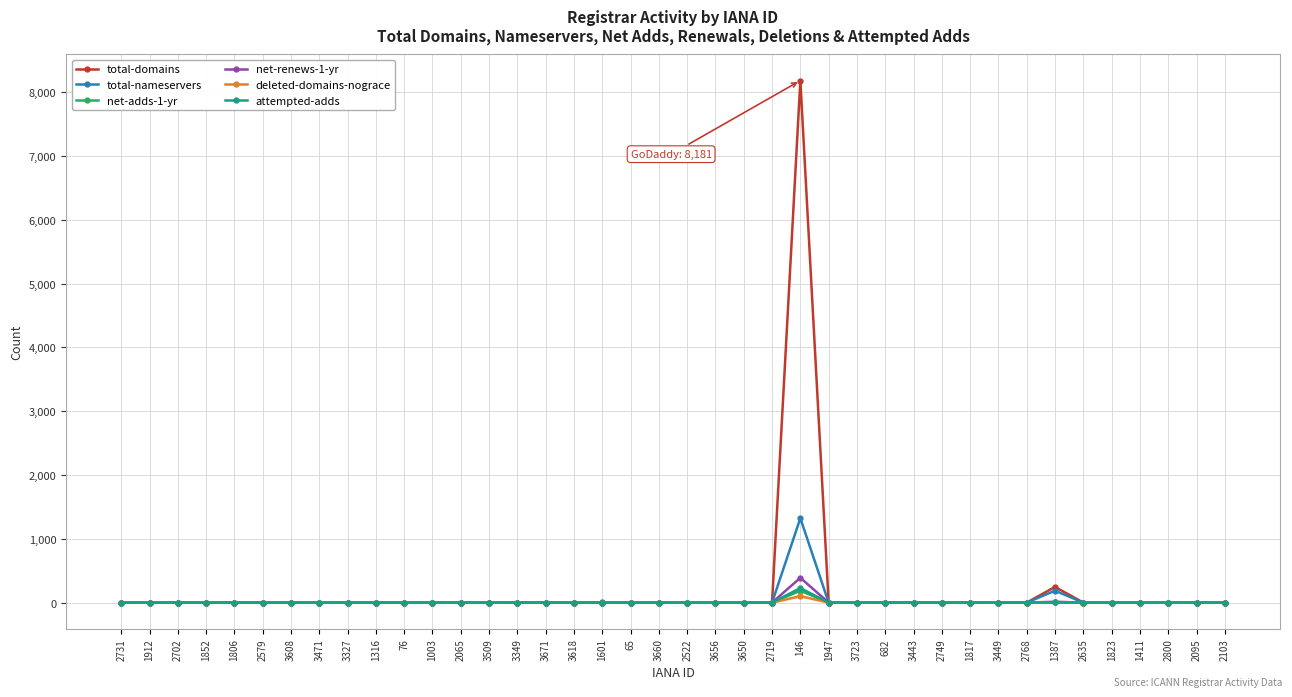

How many lines are shown in the chart?

6